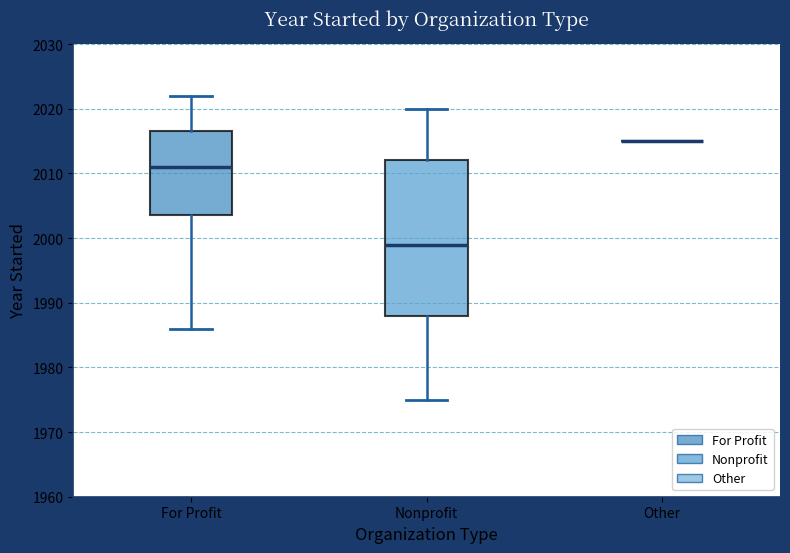

Reading left to right, transcribe this box plot: for each box, give where its median line is, the range the box spans, and where its two whiskers end, as read against the y-axis. The values are not printed on the chart, so give them approximately, as read against the axis.

For Profit: median 2011, box 2004 to 2017, whiskers 1986 to 2022
Nonprofit: median 1999, box 1988 to 2012, whiskers 1975 to 2020
Other: box collapsed to a line at 2015, whiskers 2015 to 2015